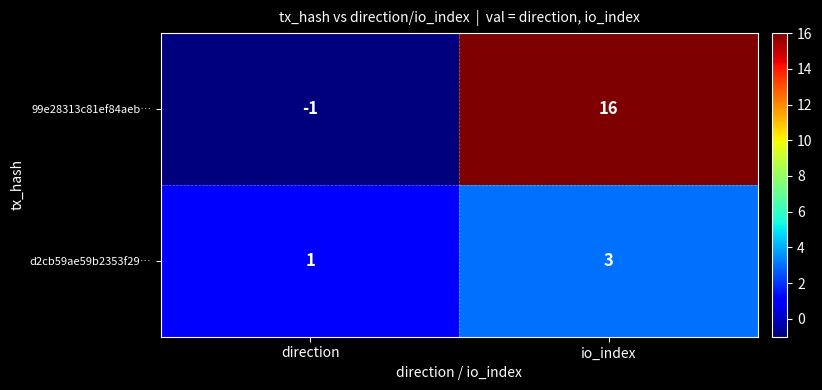

List the series in order of their peak value, highest first.

99e28313c81ef84aeb…, d2cb59ae59b2353f29…